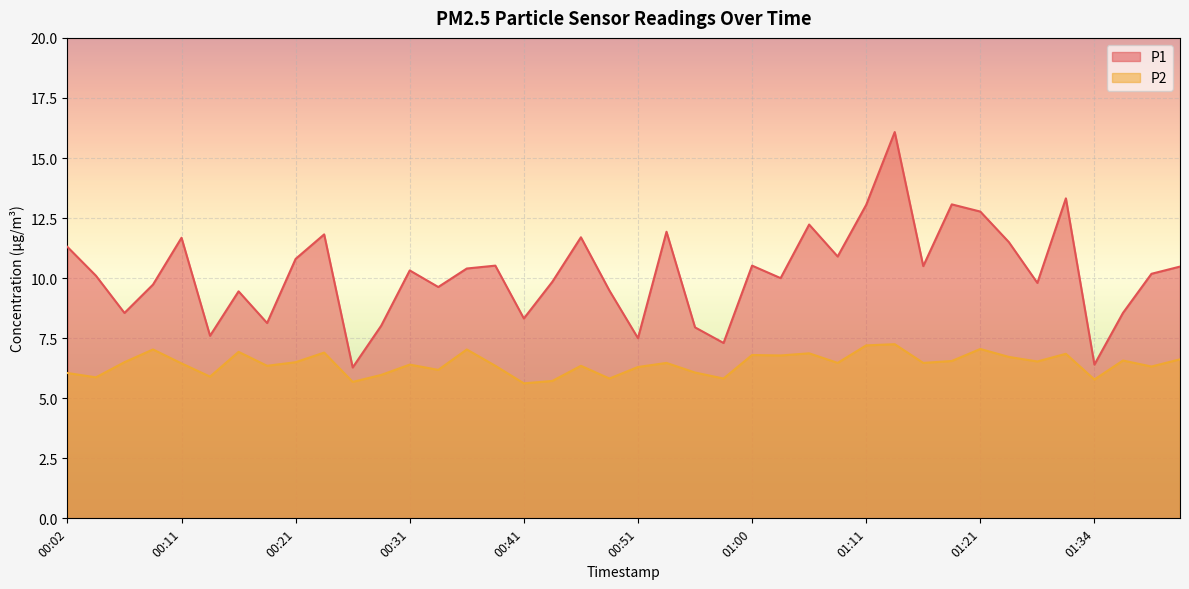

Between 00:21 and 00:38, which series saw the biggest shift?

P1